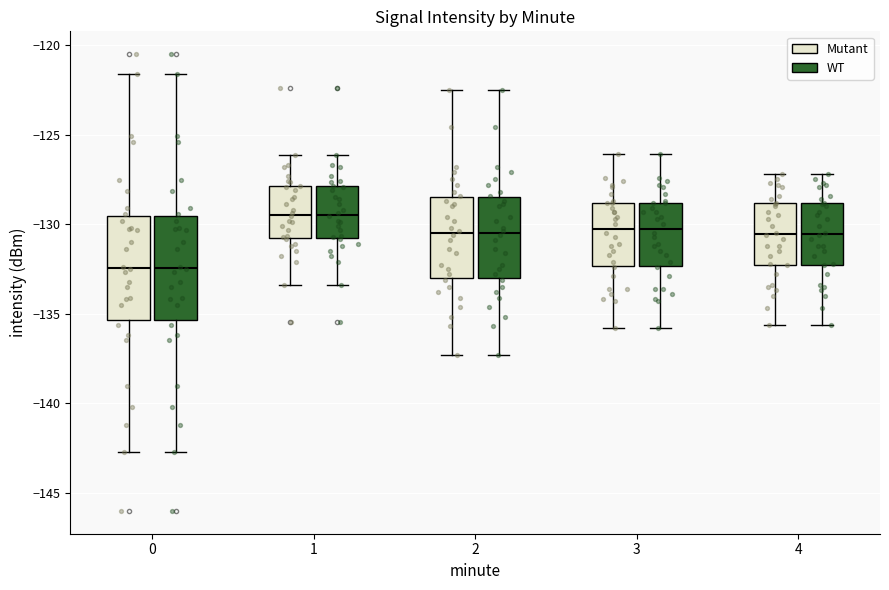

Where is the lower edge of the box for 0 (WT) on the y-axis? The values are not printed on the chart, so give them approximately, as read against the axis.

-135.5